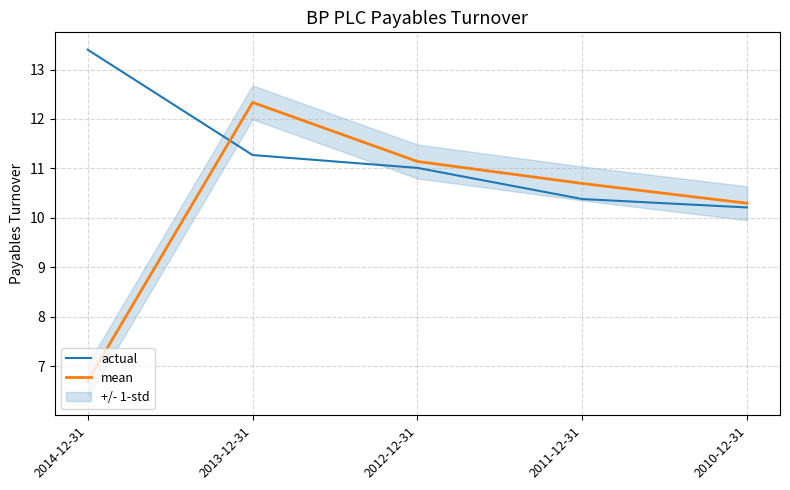

List the series in order of their peak value, highest first.

actual, mean